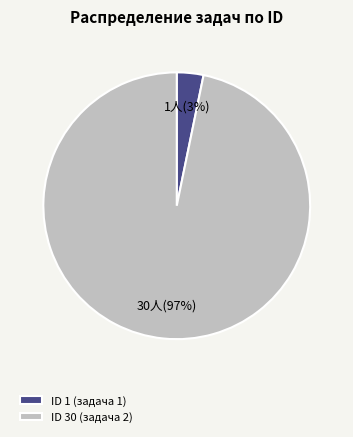

Do ID 1 (задача 1) and ID 30 (задача 2) together represent more than half of the pie?

Yes